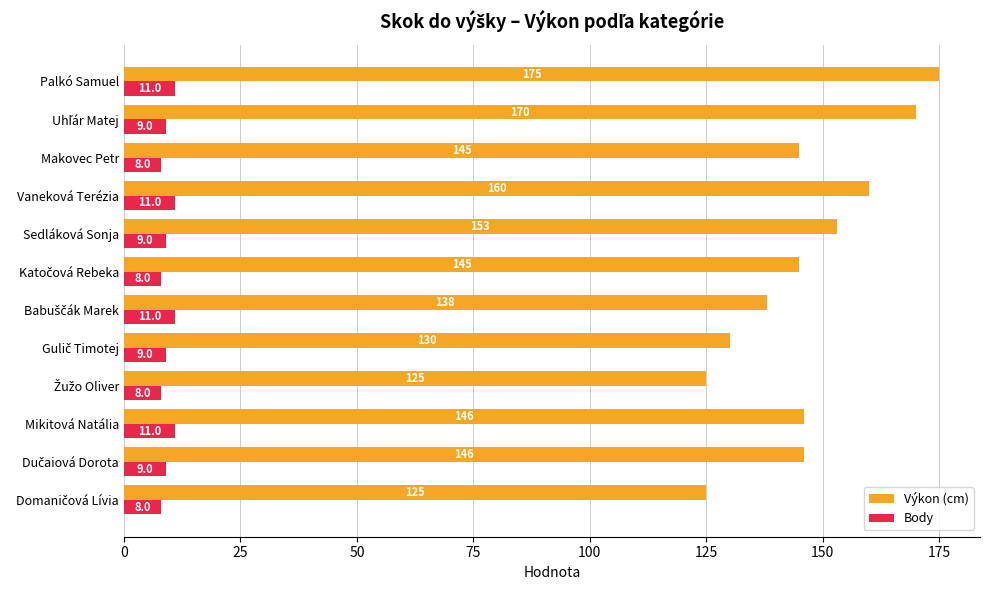

What are all the series names shown in the legend?

Výkon (cm), Body